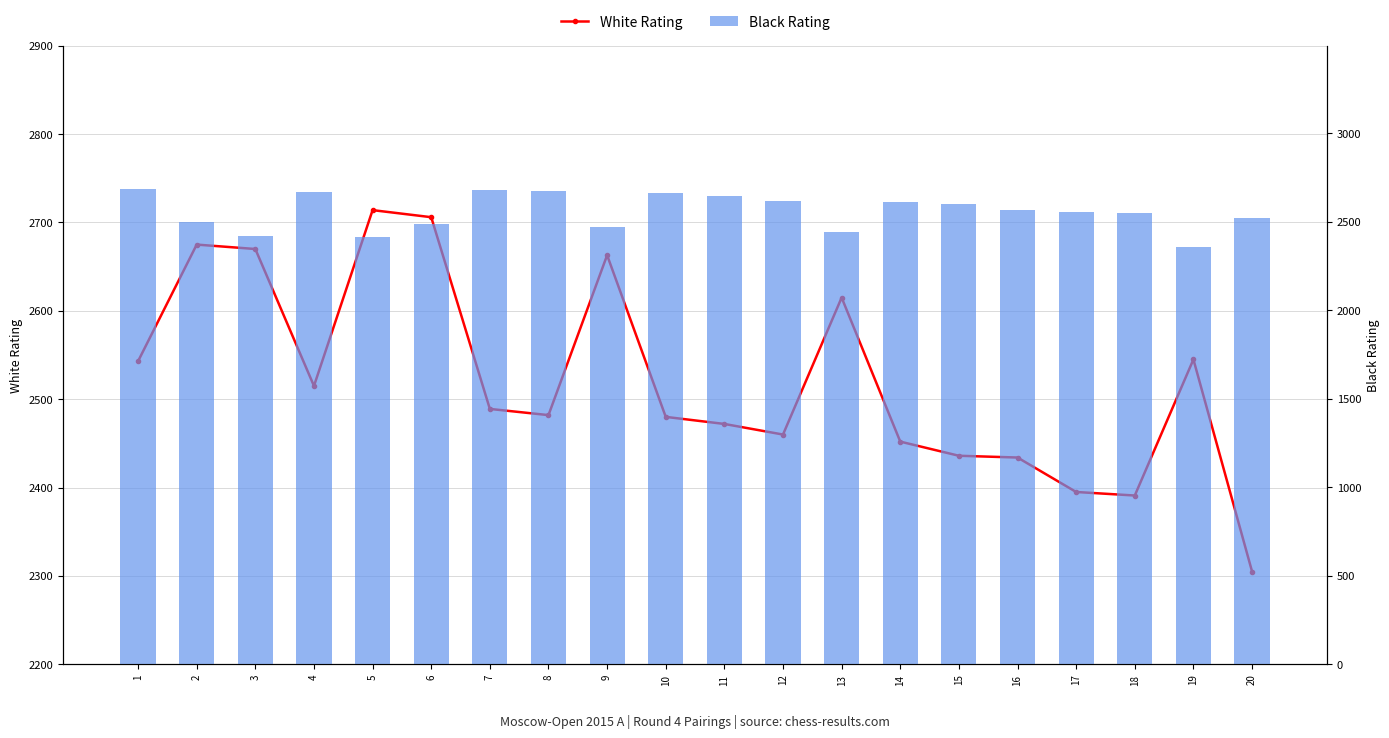

What is the sum of all White Rating values?

50442